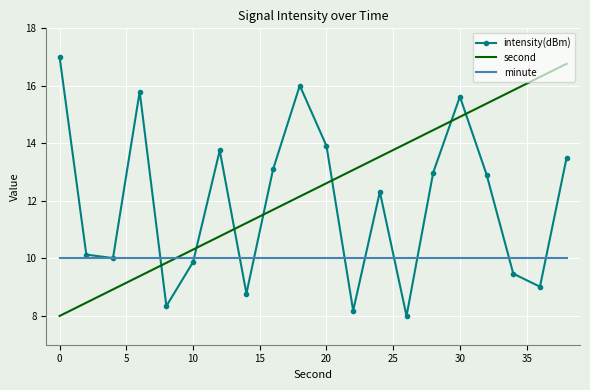

What is the minimum value for intensity(dBm)?

8.0